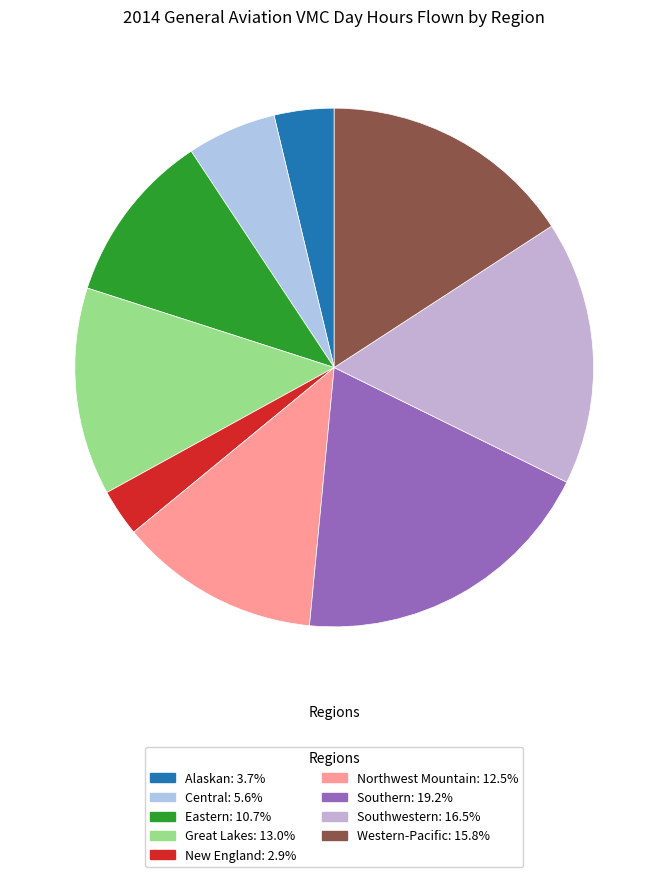

How many segments does this pie chart have?

9